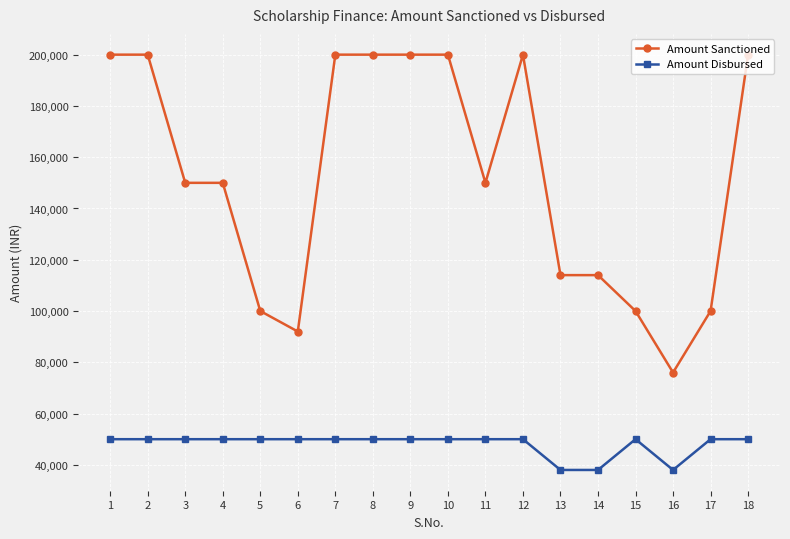

What is the approximate value of Amount Sanctioned at 6?

92000